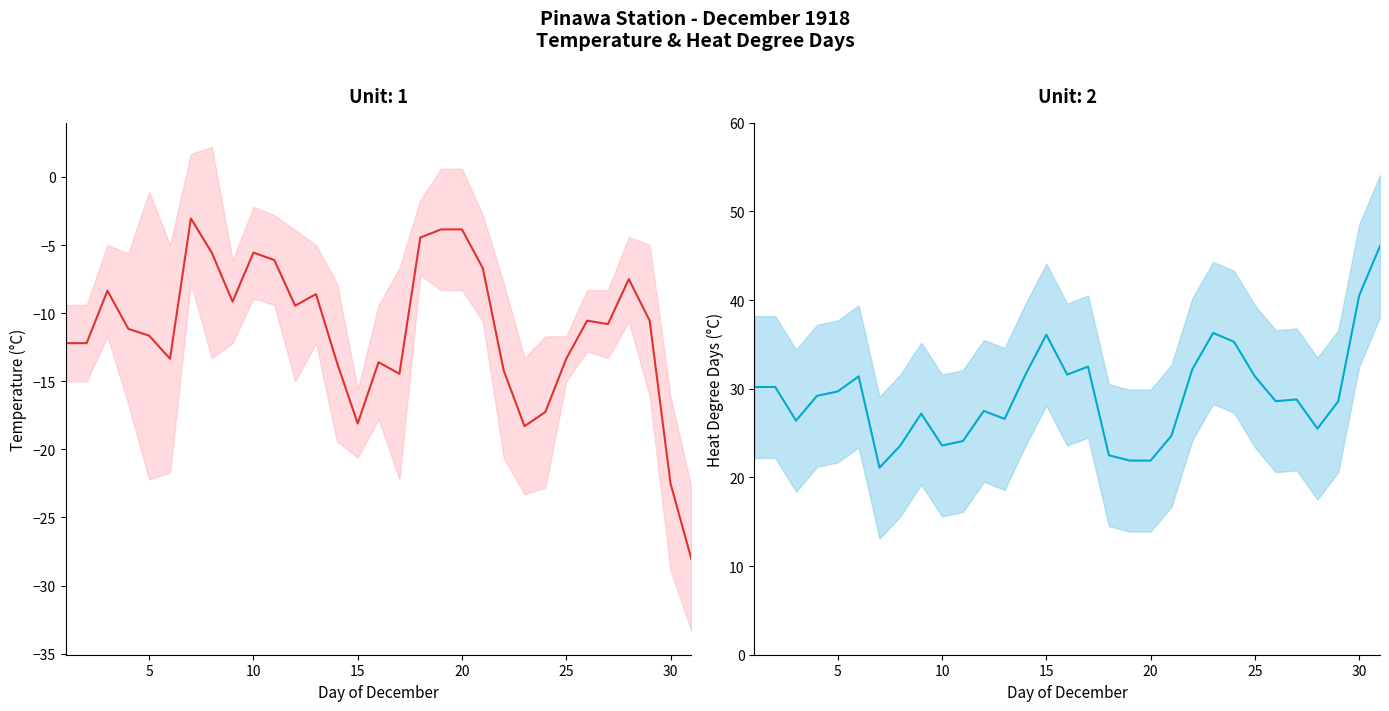

True or false: Min Temp (°C) has more than 1 interior local peaks.

True